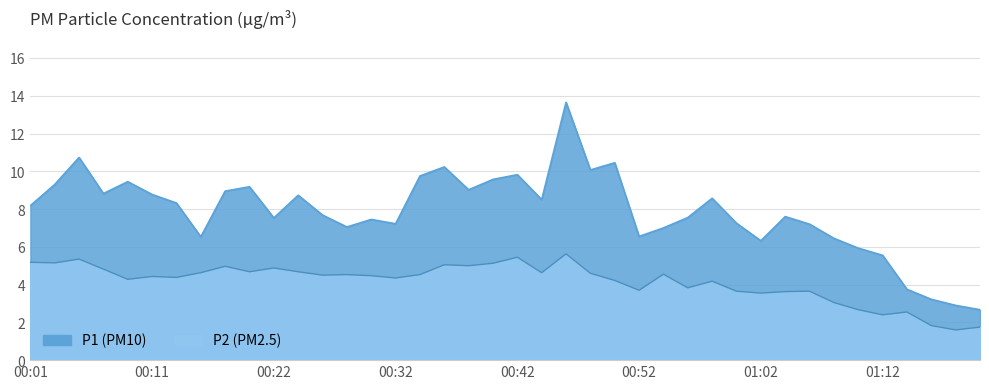

Reading left to right, what are all the values shown in this chart?

P1: 8.2	9.3	10.7	8.8	9.4	8.8	8.3	6.5	8.9	9.2	7.5	8.7	7.7	7.0	7.5	7.2	9.8	10.2	9.0	9.6	9.8	8.5	13.7	10.1	10.4	6.5	7.0	7.5	8.6	7.2	6.3	7.6	7.2	6.5	5.9	5.5	3.8	3.2	2.9	2.7
P2: 5.2	5.2	5.3	4.8	4.3	4.4	4.4	4.6	5.0	4.7	4.9	4.7	4.5	4.5	4.5	4.3	4.5	5.0	5.0	5.1	5.5	4.6	5.6	4.6	4.2	3.7	4.5	3.8	4.2	3.6	3.5	3.6	3.6	3.0	2.7	2.4	2.5	1.8	1.6	1.8